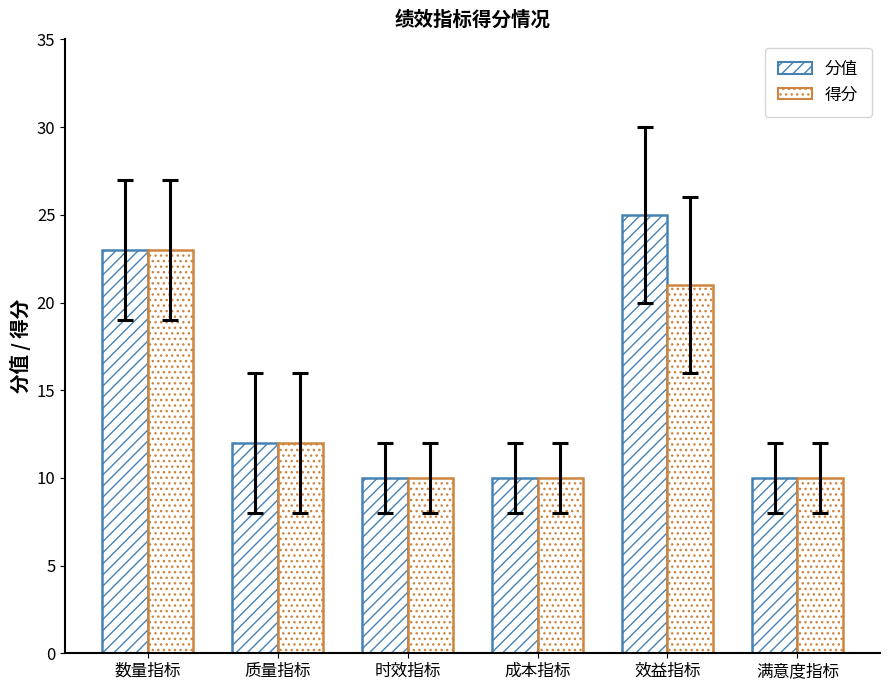

Which series changed the most between 质量指标 and 满意度指标?

分值